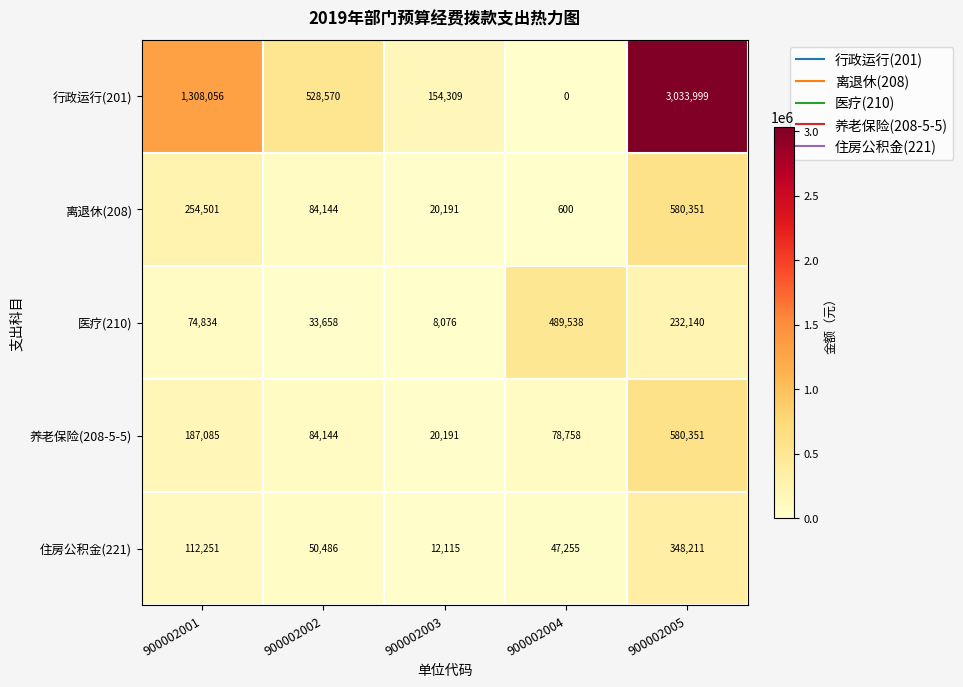

How many series are shown in this chart?

5